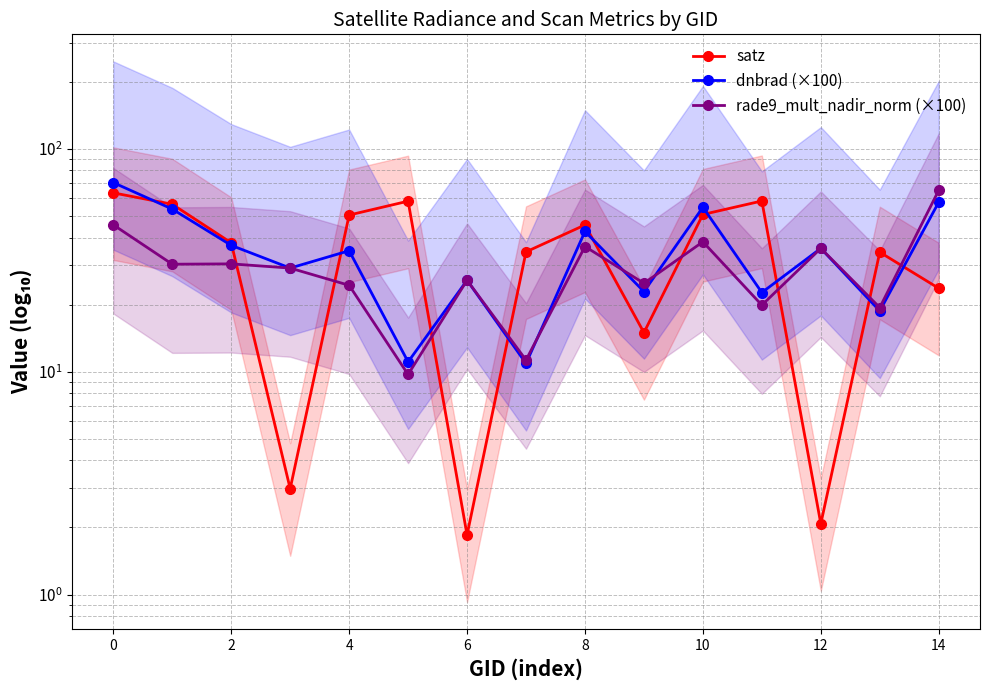

True or false: satz has more than 2 interior local peaks.

True